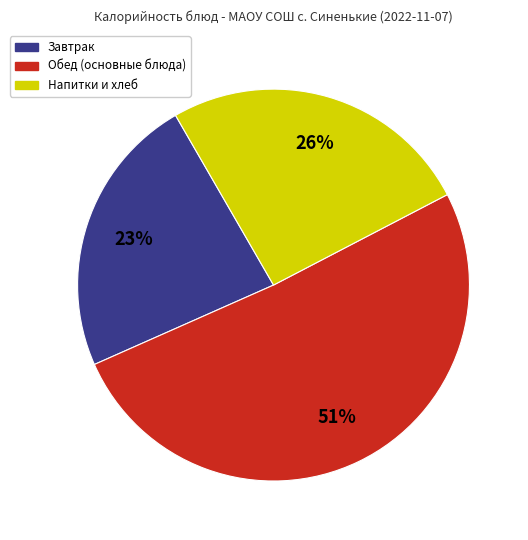

Is there a majority slice in this chart?

Yes